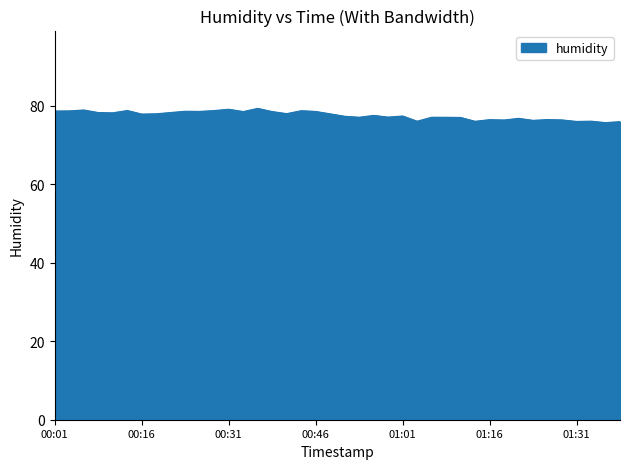

What is the difference between the maximum and minimum values?

3.6